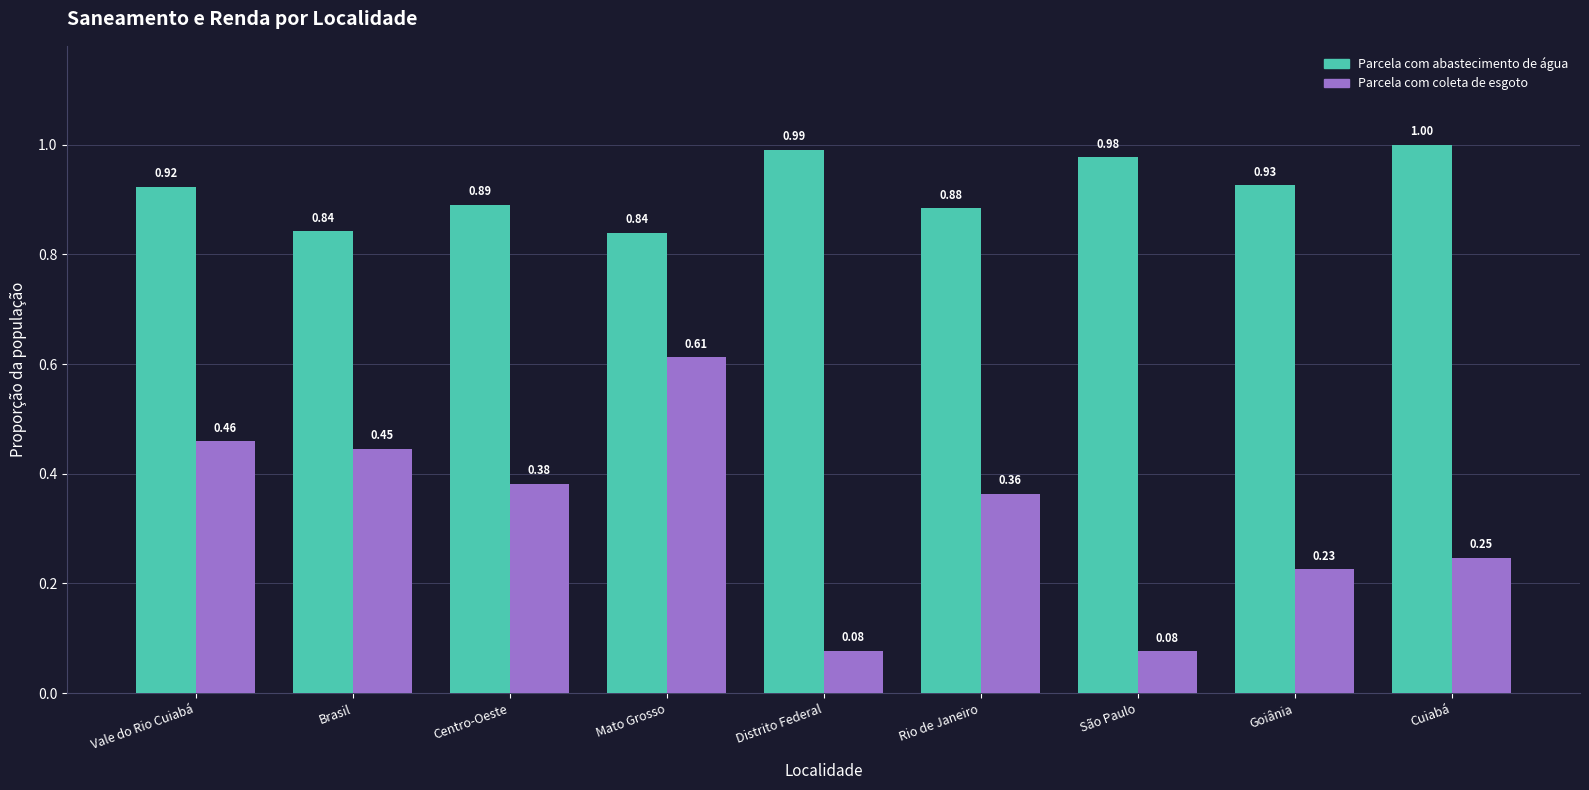

What is the label of the 7th bar from the left?

São Paulo